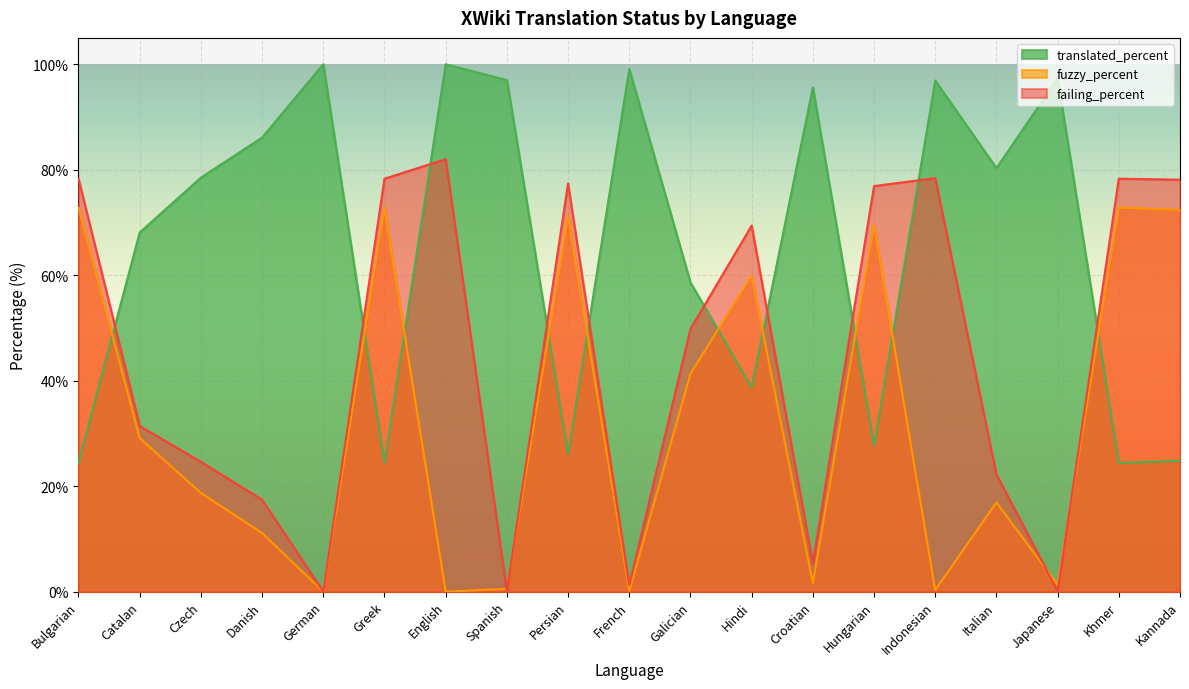

Where is the first local maximum for fuzzy_percent?

Greek